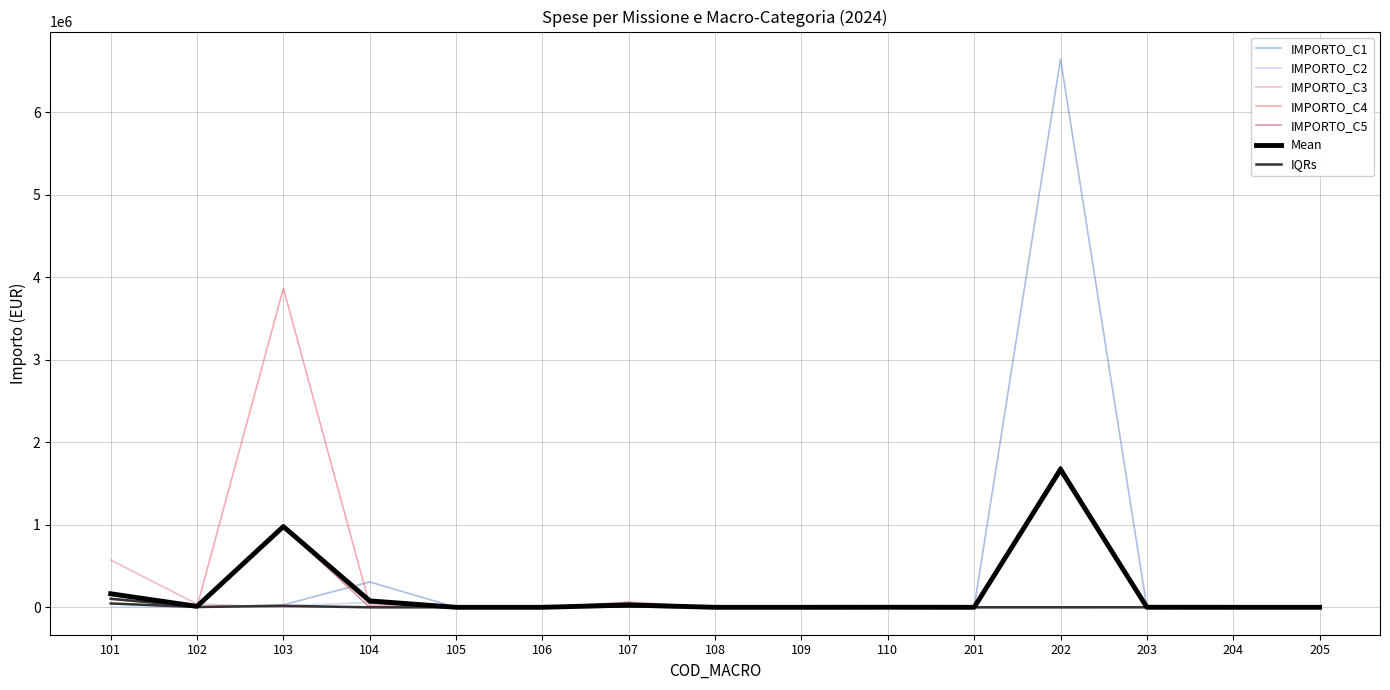

Which series has the largest total across all categories?

IMPORTO_C1